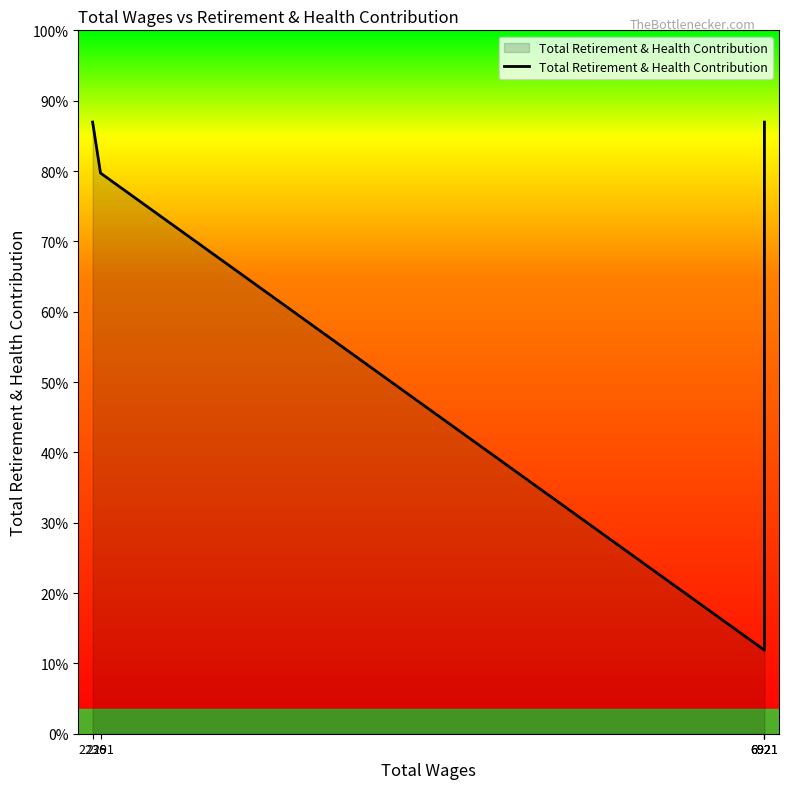

List the labels in order of value, smallest first.

6921, 6921, 2291, 2236, 6921